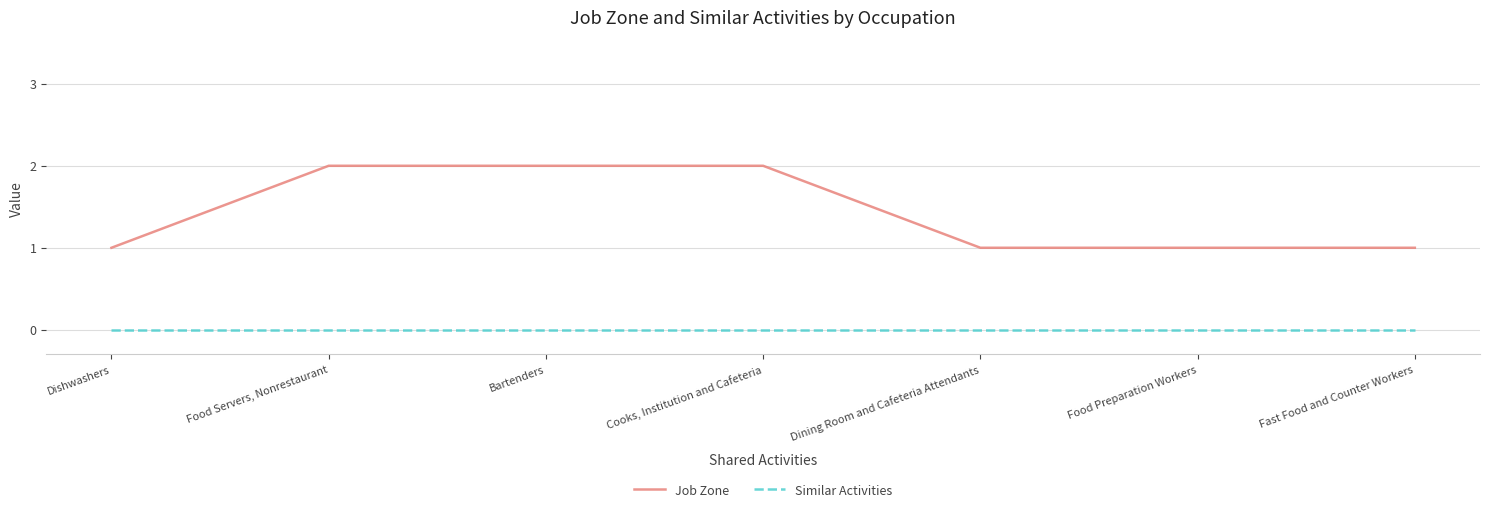

Which series has the largest range (max minus min)?

Job Zone